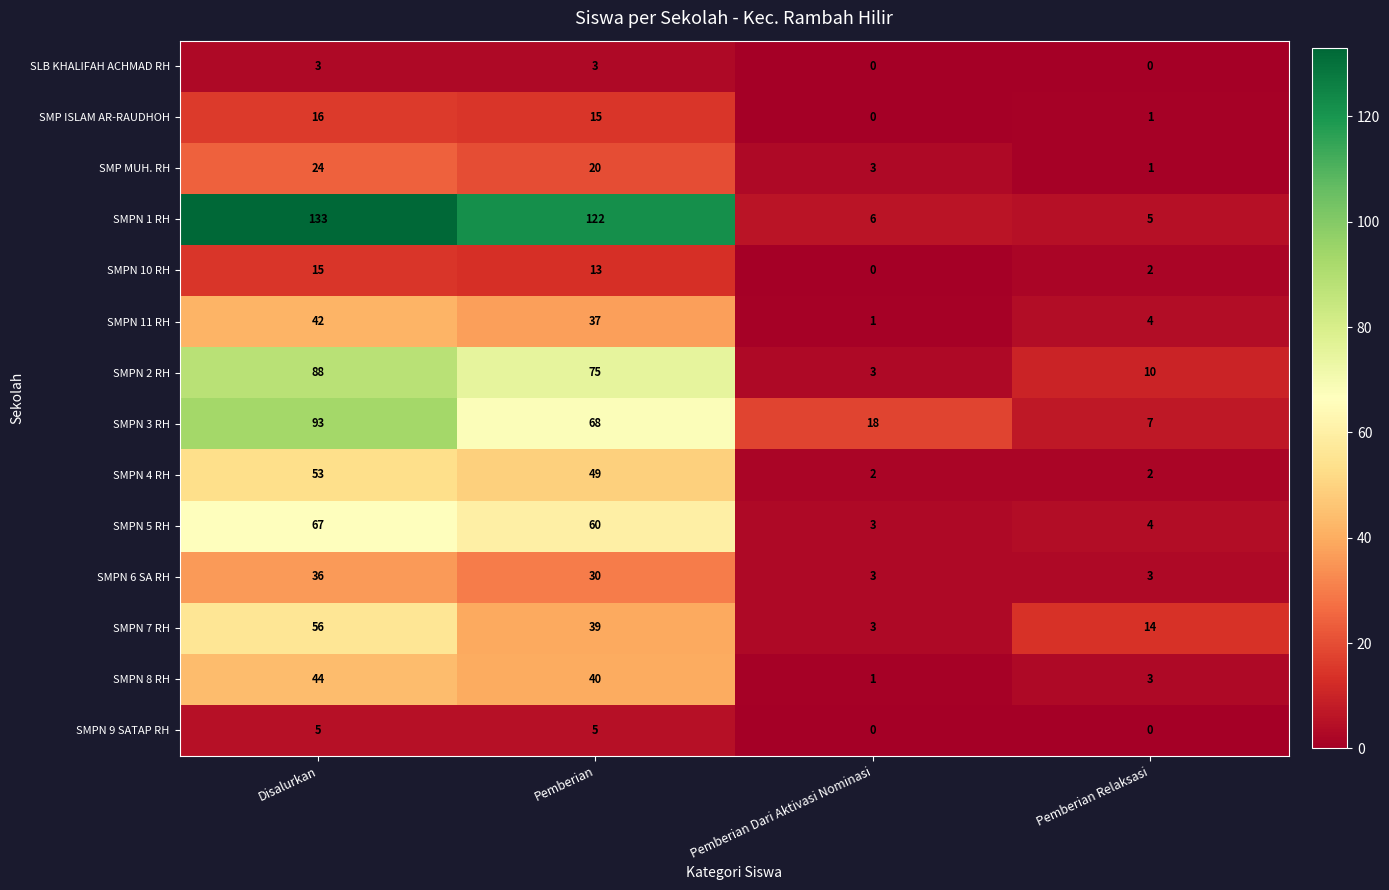

How many distinct data groups are displayed?

14